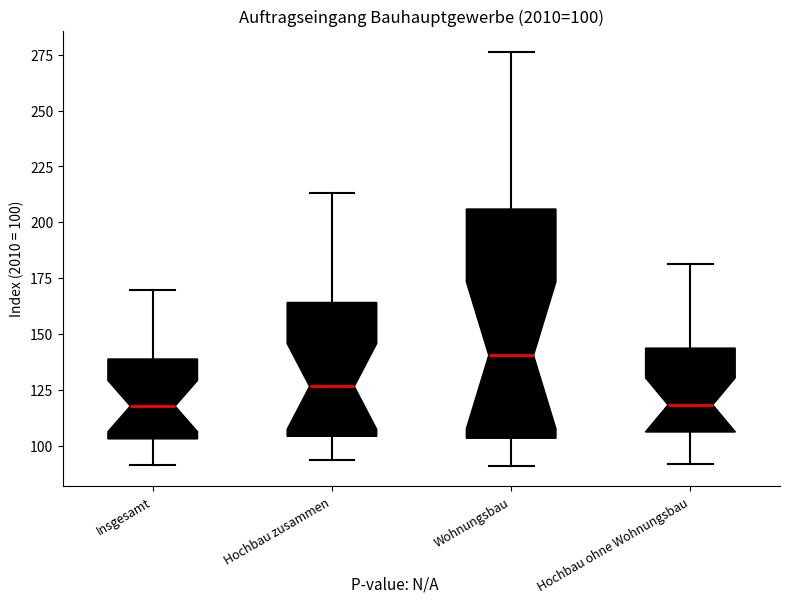

Comparing the boxes themselves (not the whiskers), which one is the tallest?

Wohnungsbau